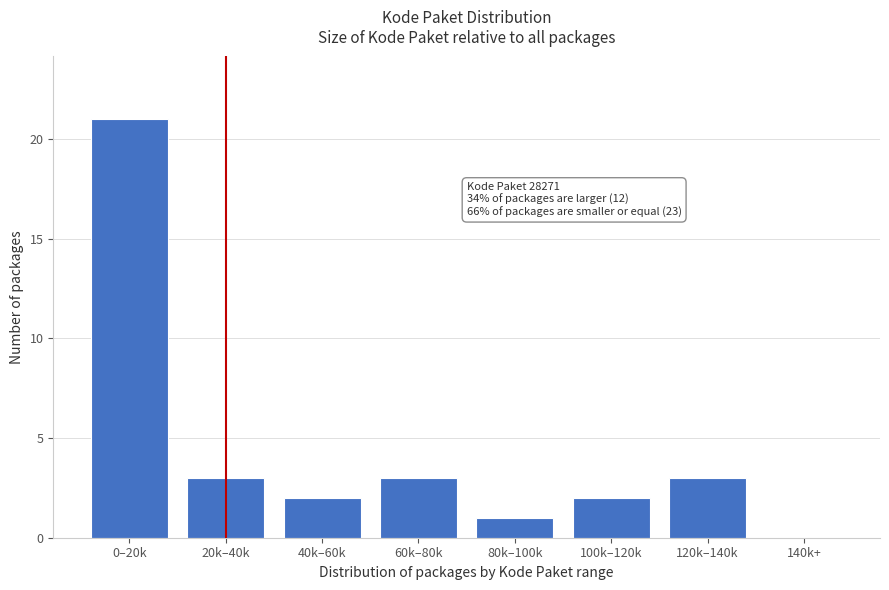

Reading left to right, list all the values displayed in this chart.

0–20k=21	20k–40k=3	40k–60k=2	60k–80k=3	80k–100k=1	100k–120k=2	120k–140k=3	140k+=0